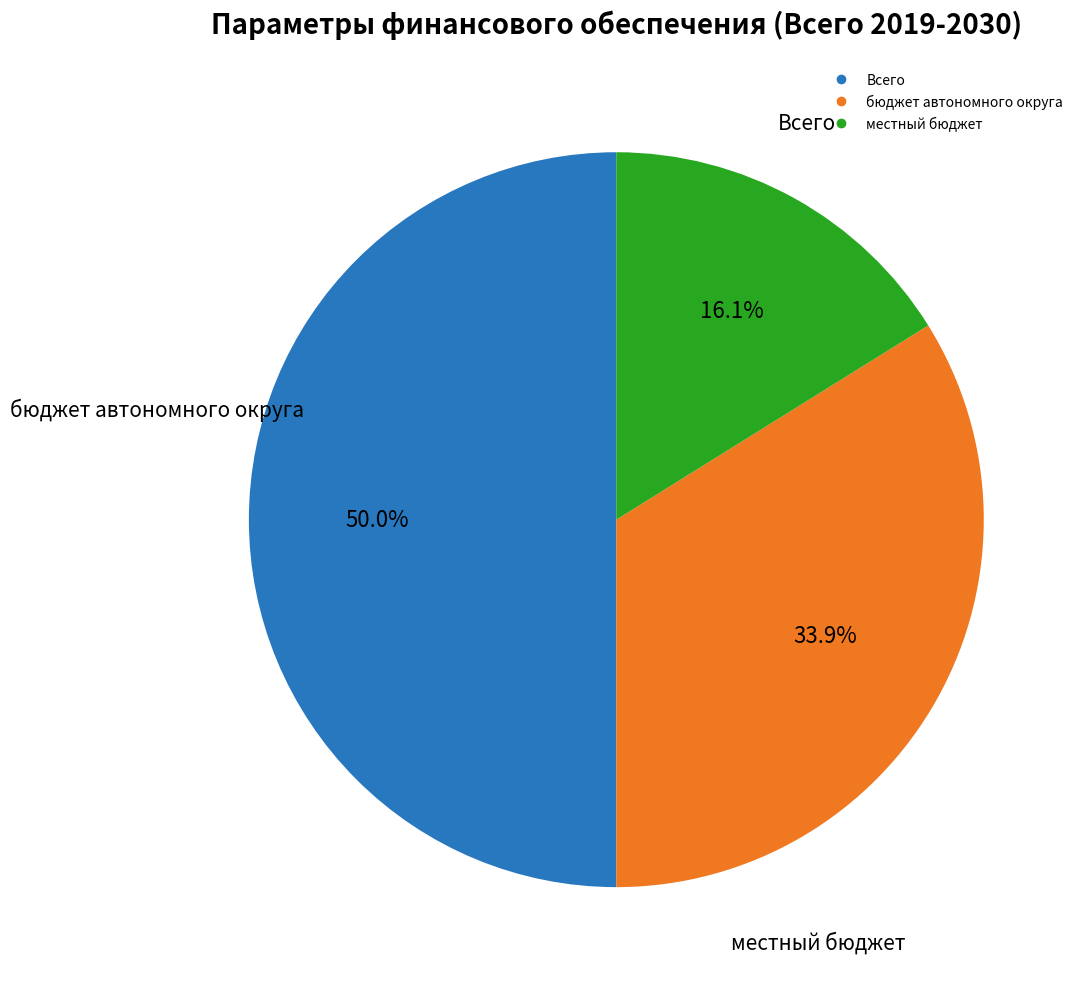

Does местный бюджет account for over 50% of the chart?

No